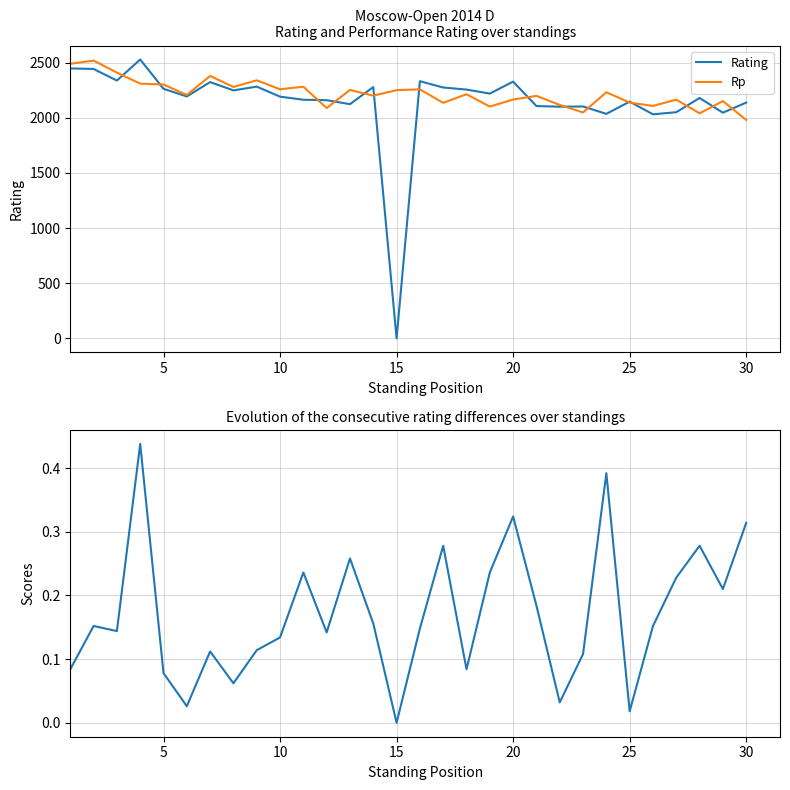

What is the lowest value of the Rp series?

1980